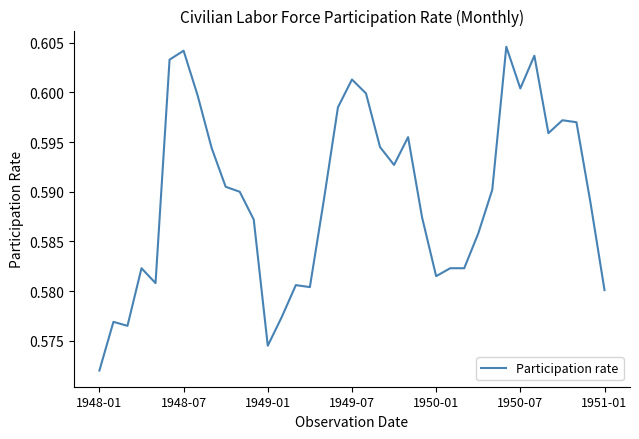

How many interior local peaks (higher than both neighbors) does the data have?

9